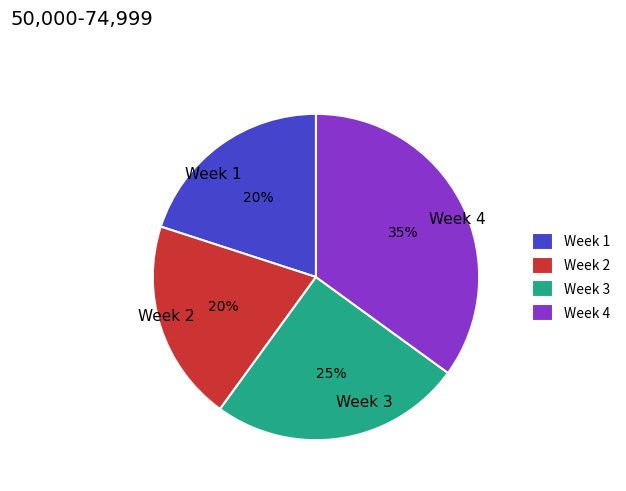

Which has a higher value, Week 4 or Week 3?

Week 4